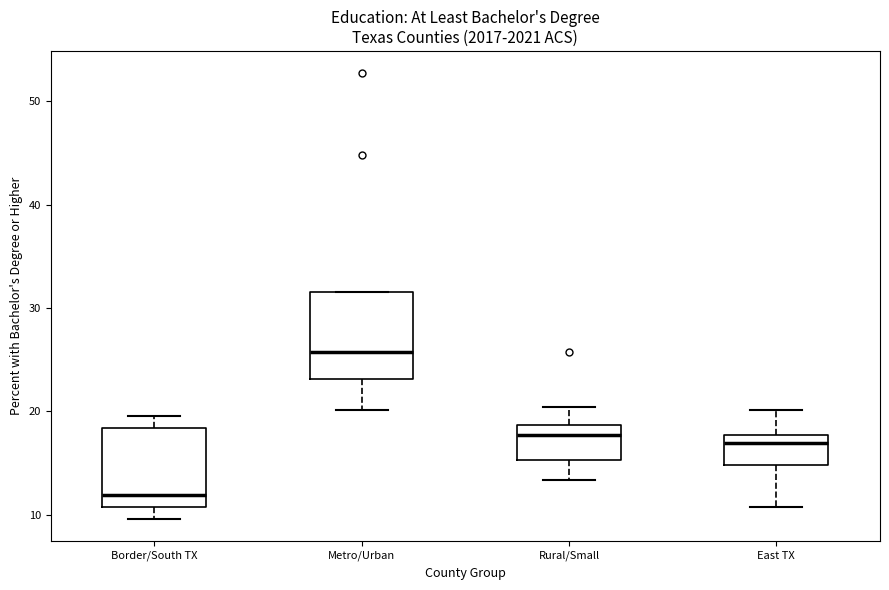

Reading left to right, read every box against the y-axis: the position of its median line, the range the box covers, and the ends of its whiskers. The values are not printed on the chart, so give them approximately, as read against the axis.

Border/South TX: median 12, box 11 to 18, whiskers 10 to 20
Metro/Urban: median 26, box 23 to 32, whiskers 20 to 32
Rural/Small: median 18, box 15 to 19, whiskers 13 to 20
East TX: median 17, box 15 to 18, whiskers 11 to 20